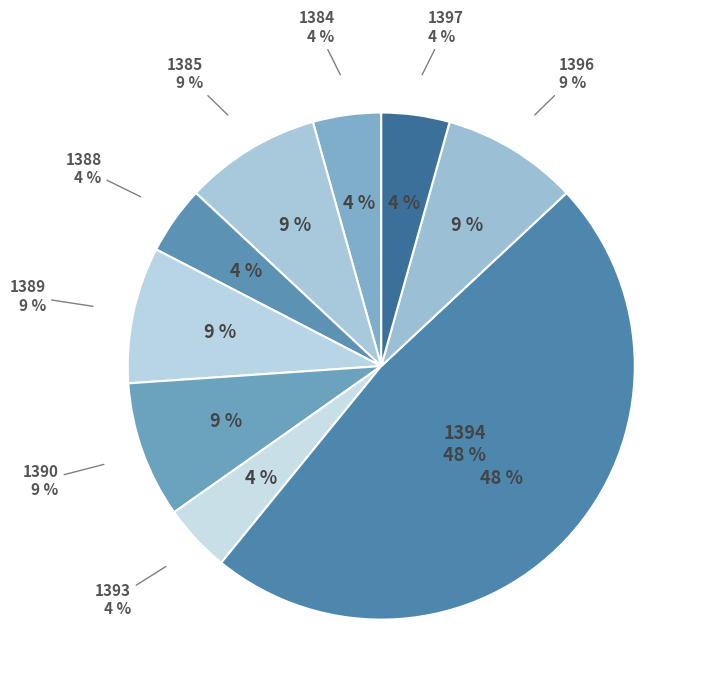

To the nearest percent, what portion does 1385 represent?

9%